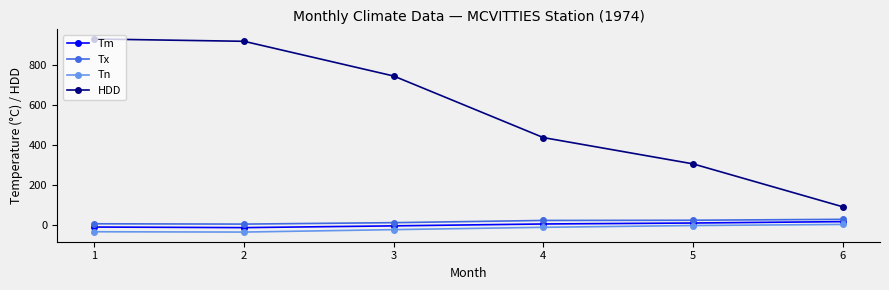

Between 3 and 4, which series saw the biggest shift?

HDD